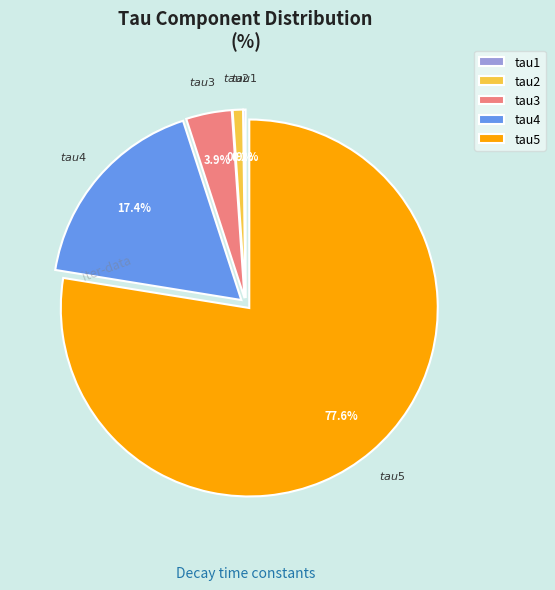

What percentage is the tau4 slice, to the nearest percent?

17%